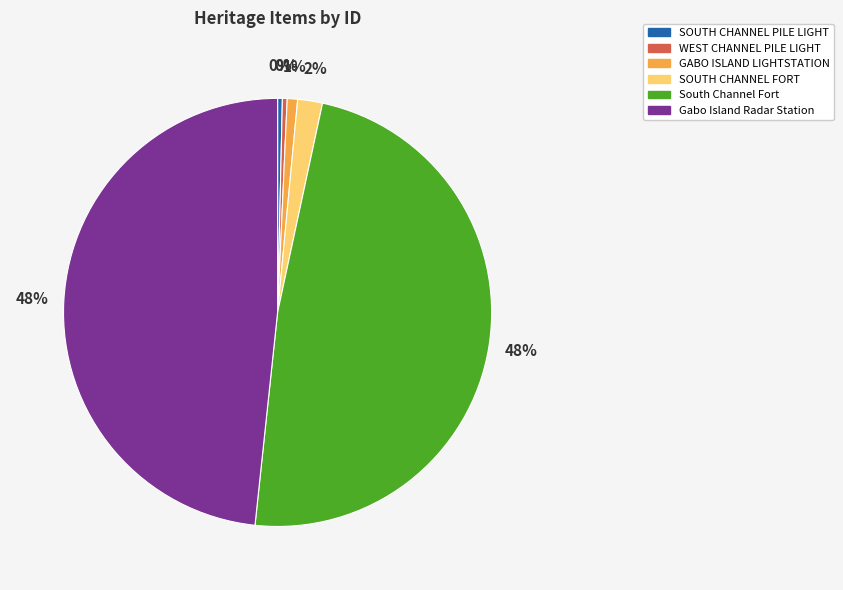

Does South Channel Fort represent more than half of the total?

No